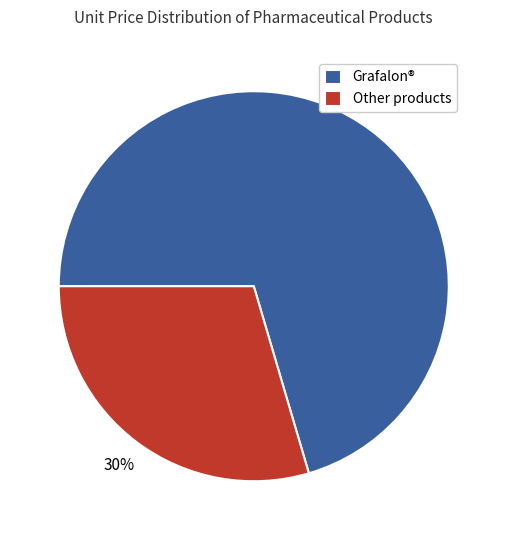

Do Other products and Grafalon® together represent more than half of the pie?

Yes